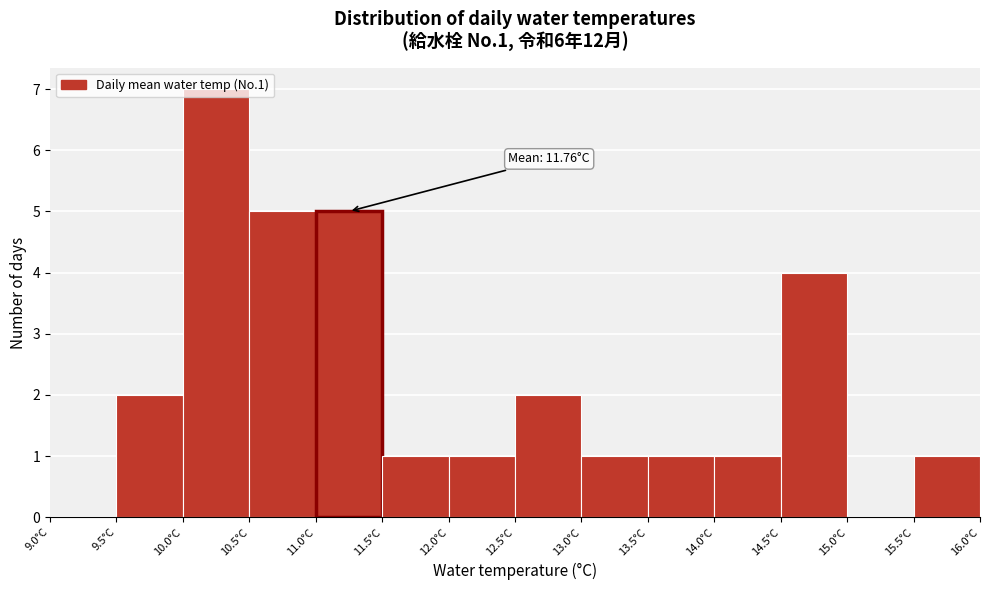

Over which range of the x-axis is the bar tallest?

10.0 to 10.5